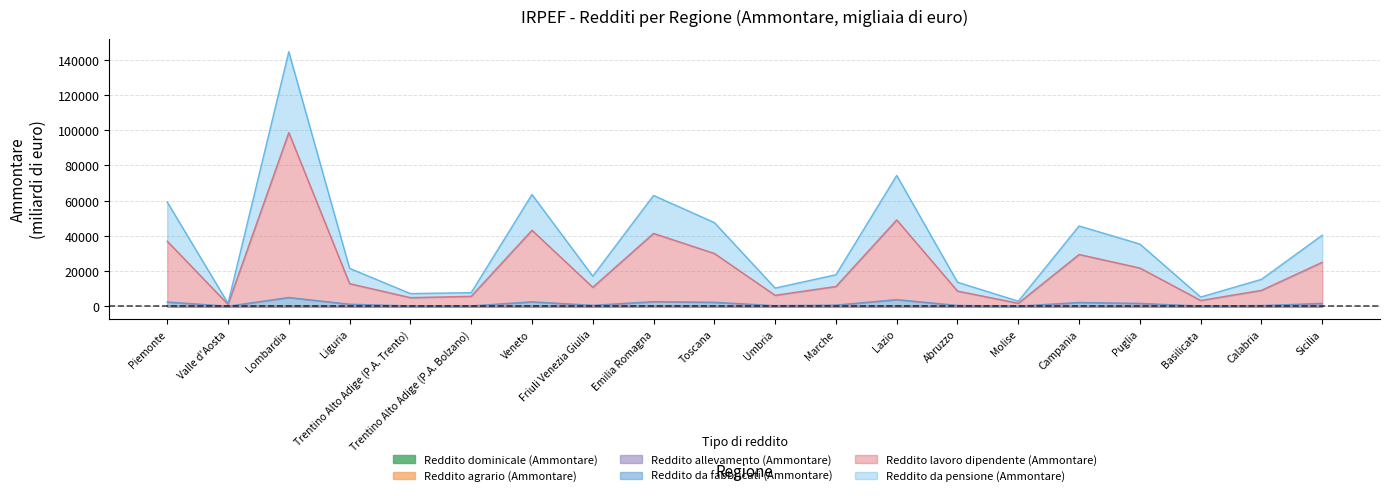

What is the difference between the second highest and second lowest values in the Reddito agrario (Ammontare) series?

157.5